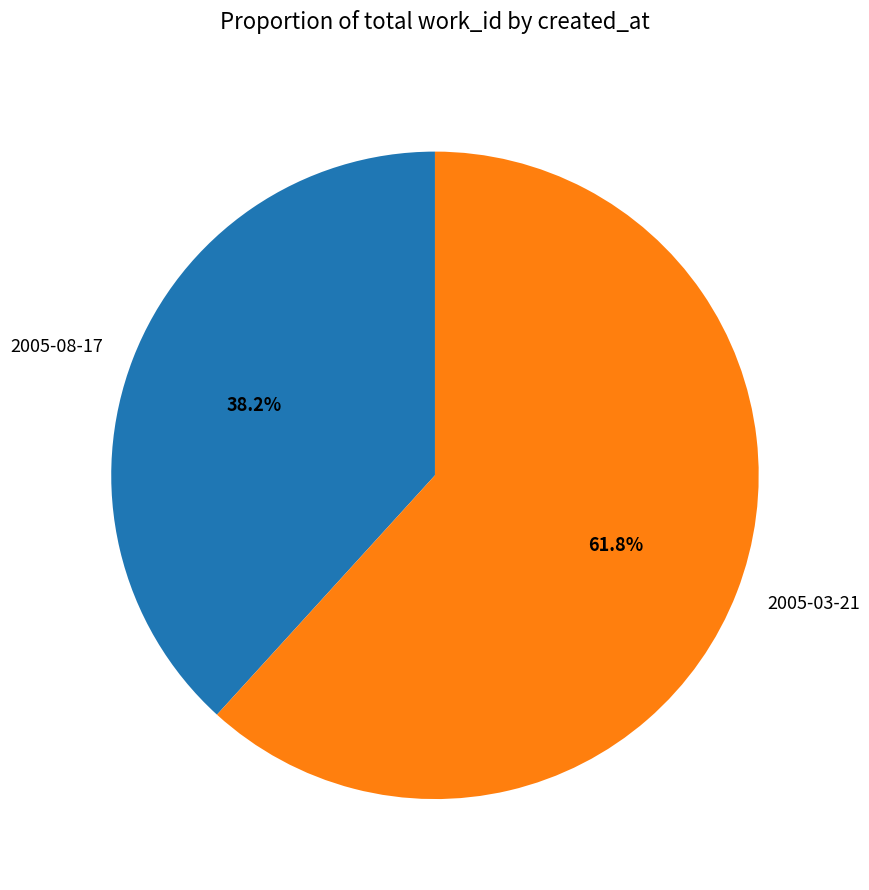

Which category has the smallest portion of the pie?

2005-08-17